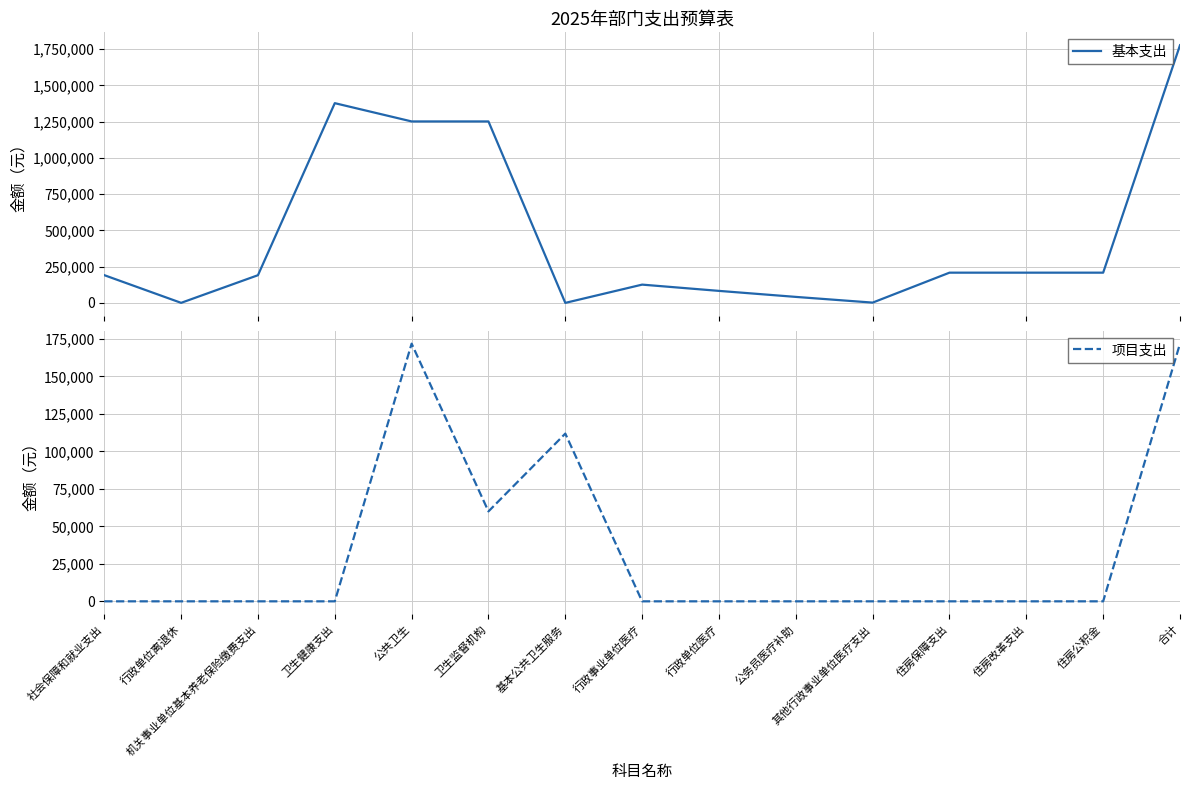

Rank the series by their average value, from highest to lowest.

基本支出, 项目支出